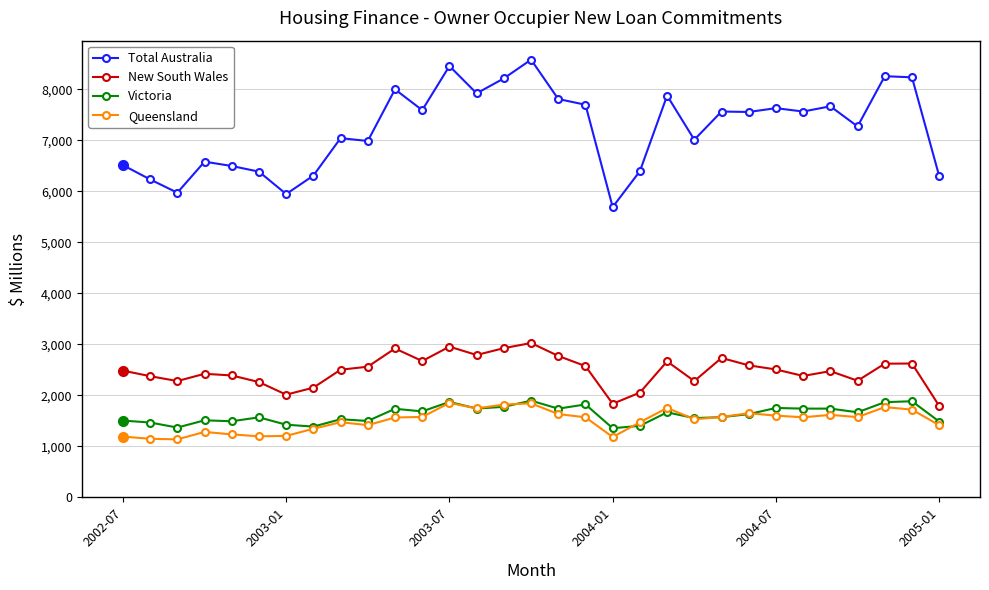

What is the minimum value shown in the chart?

1137.1